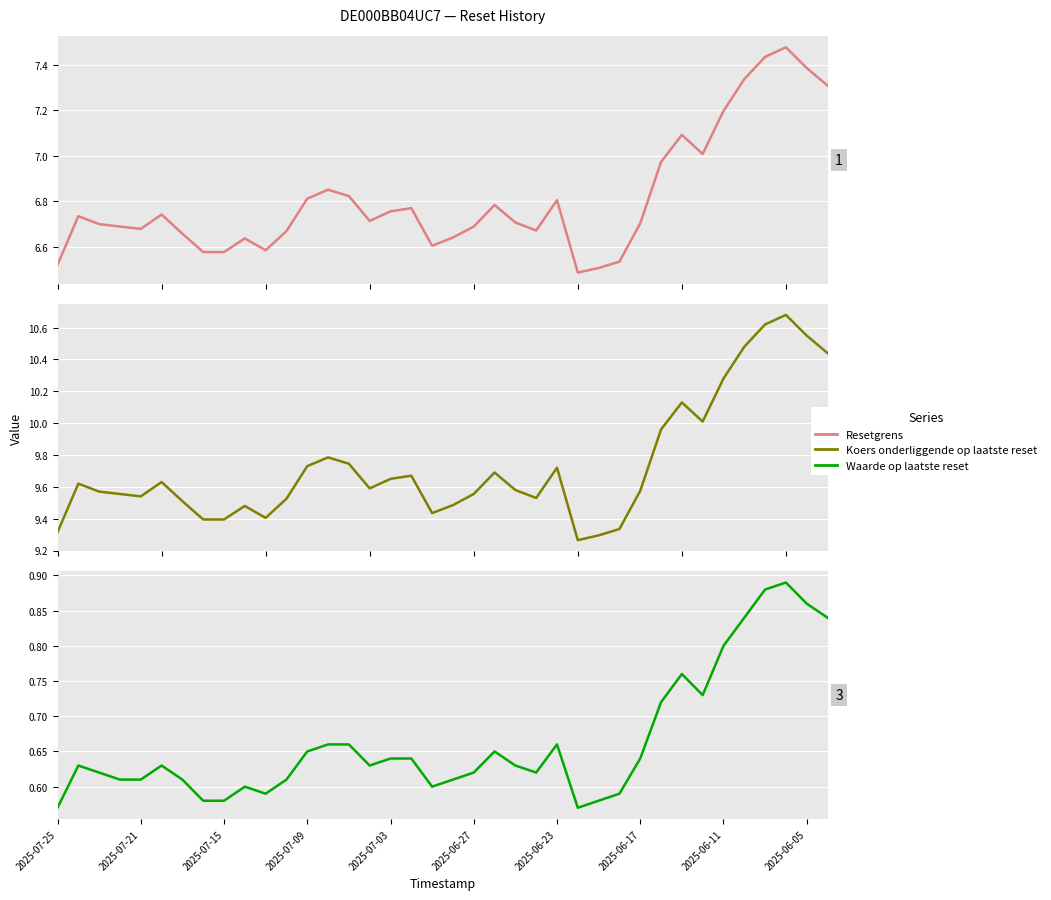

True or false: Waarde op laatste reset and Resetgrens cross at least once.

False